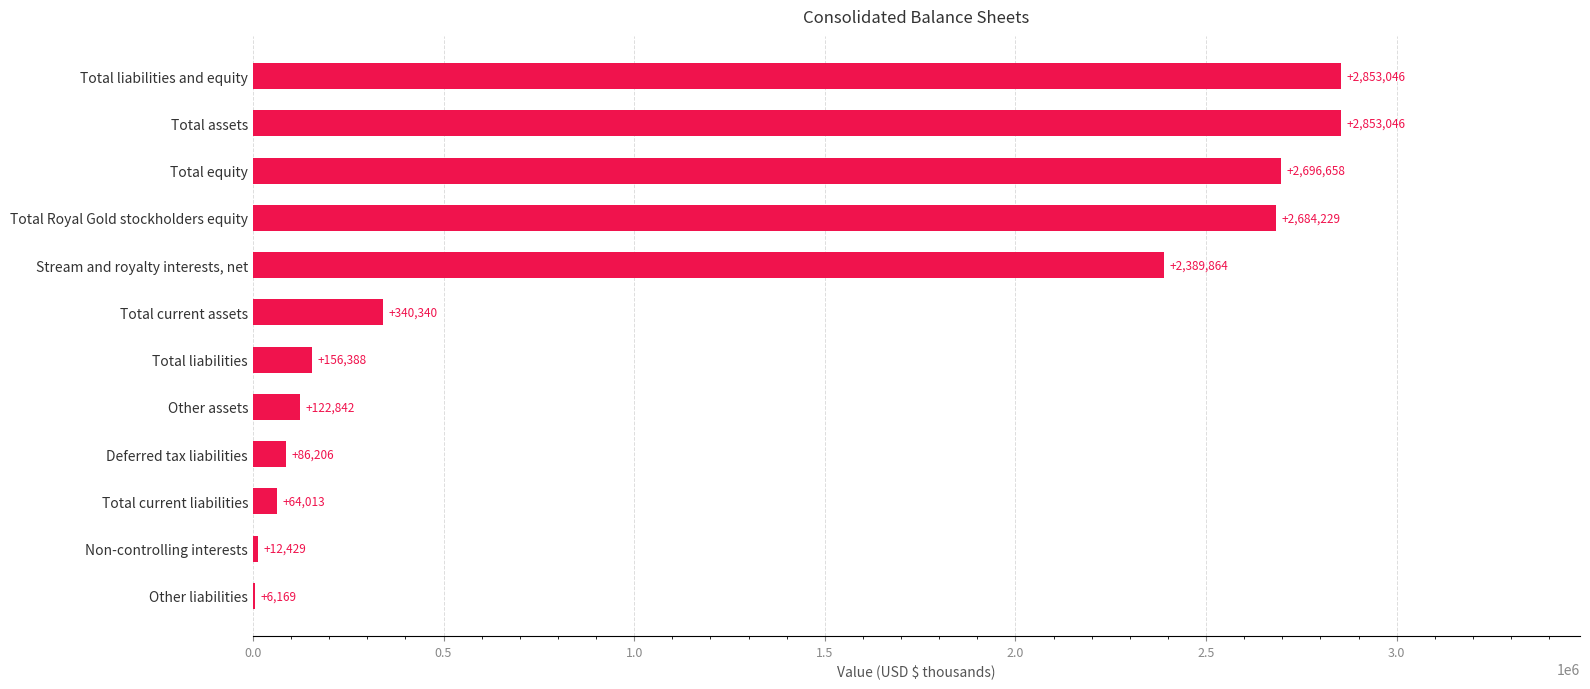

Are the bars horizontal?

Yes